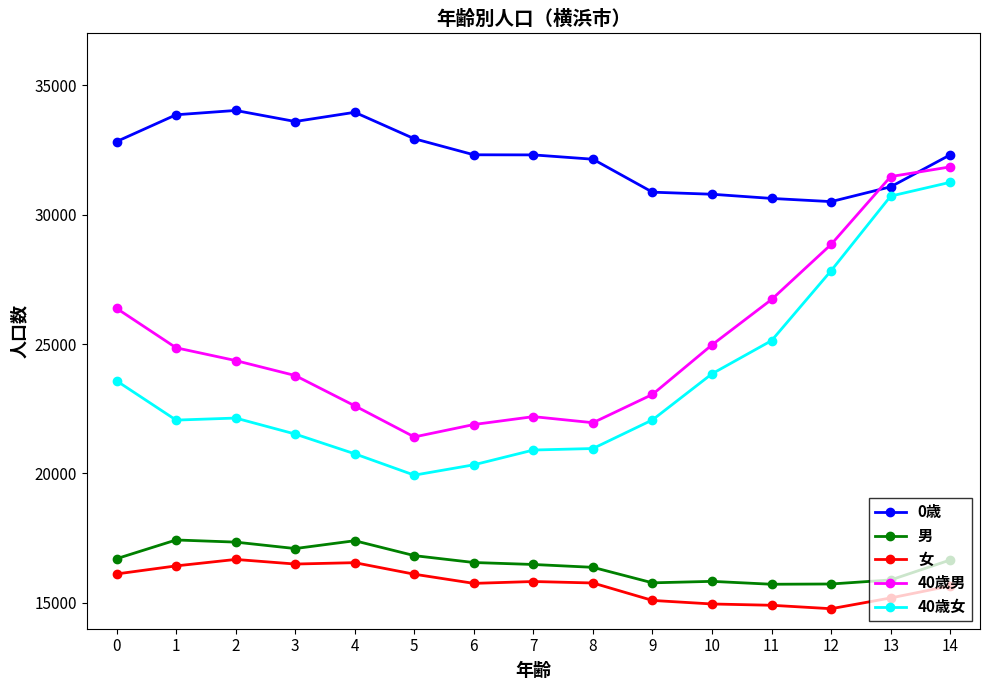

At how many categories does at least one series exceed 19030?

15